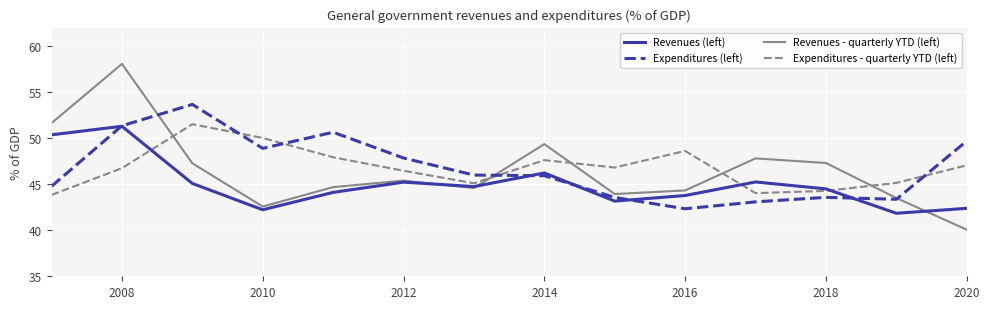

Which series has the widest spread of values?

Revenues - quarterly YTD (left)